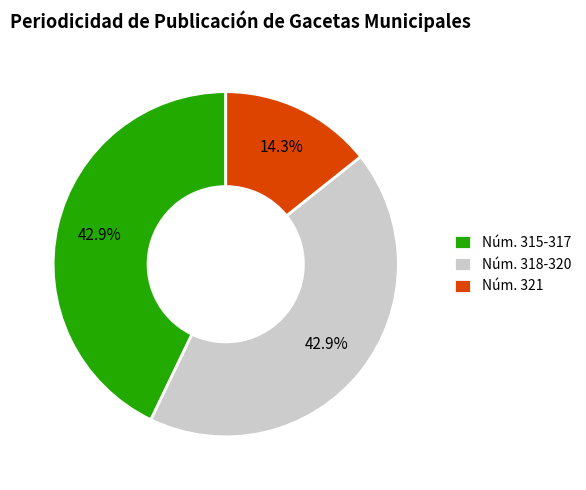

Combined, what portion of the pie is Núm. 318-320 and Núm. 321?

57.1%